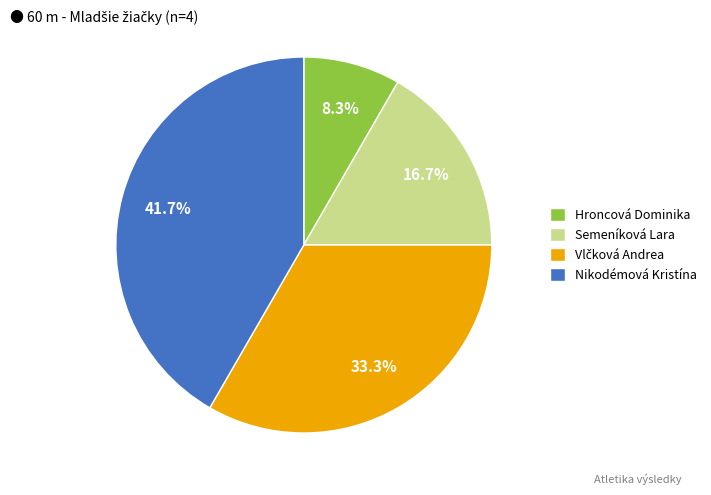

Approximately how many times larger is the value at Semeníková Lara compared to Hroncová Dominika?

2.0